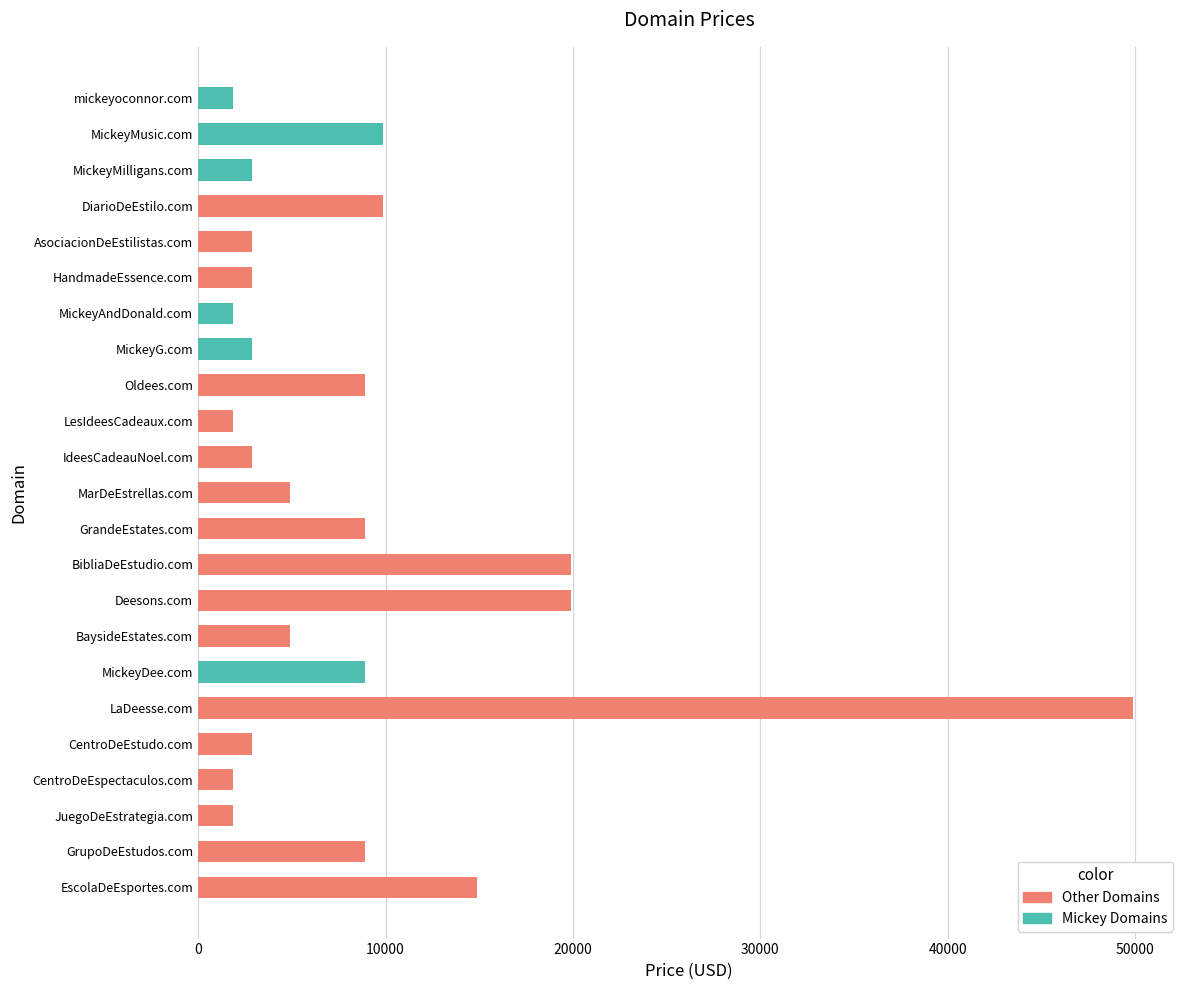

How many data points does each series have?

23